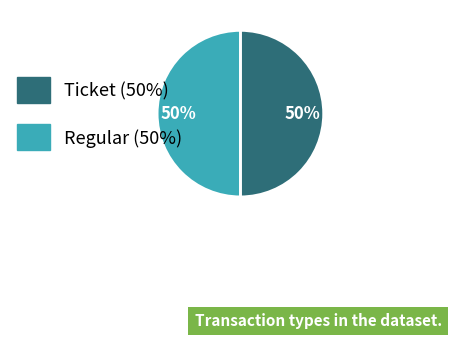

To the nearest percent, what is the average slice percentage?

50%